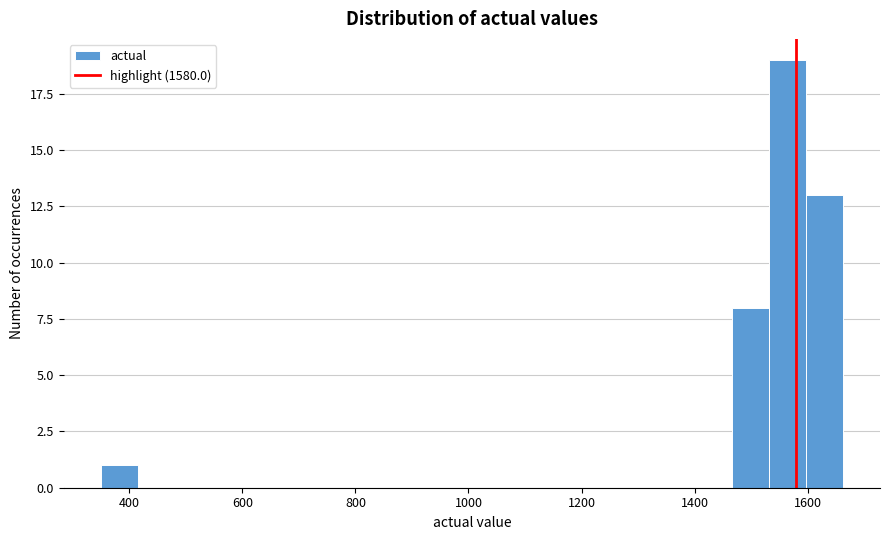

Around what value on the x-axis is the tallest bar? Give the approximate position of its centre, as read against the axis.

1560